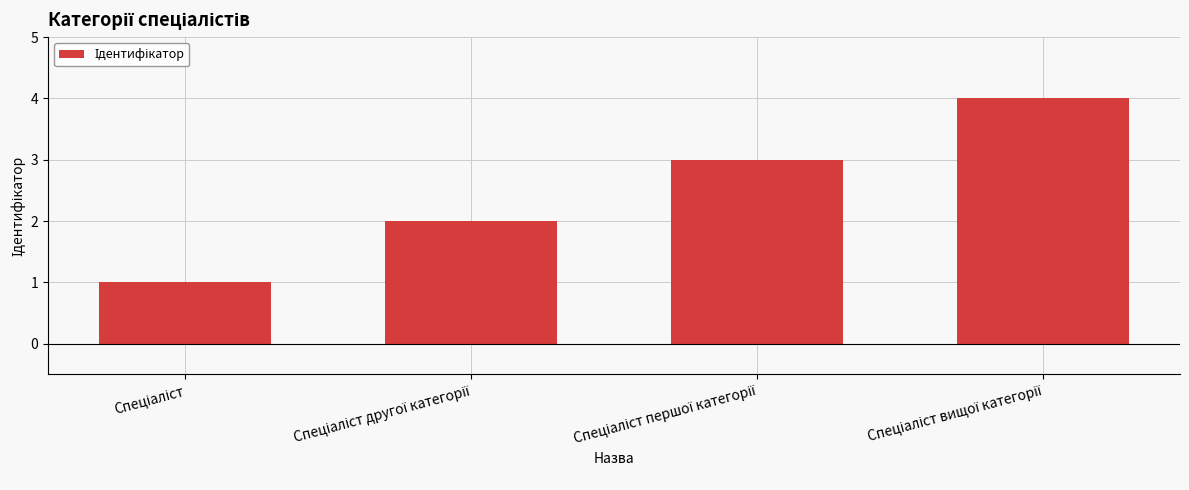

What is the difference between the maximum and minimum values?

3